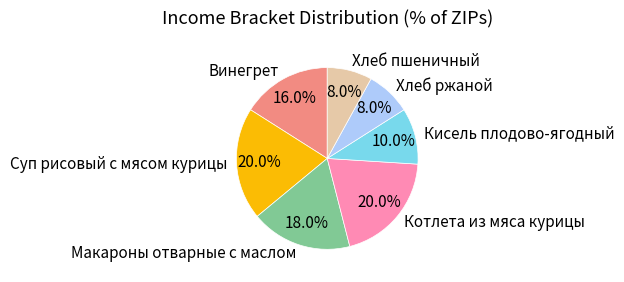

To the nearest percent, what is the average slice percentage?

14%